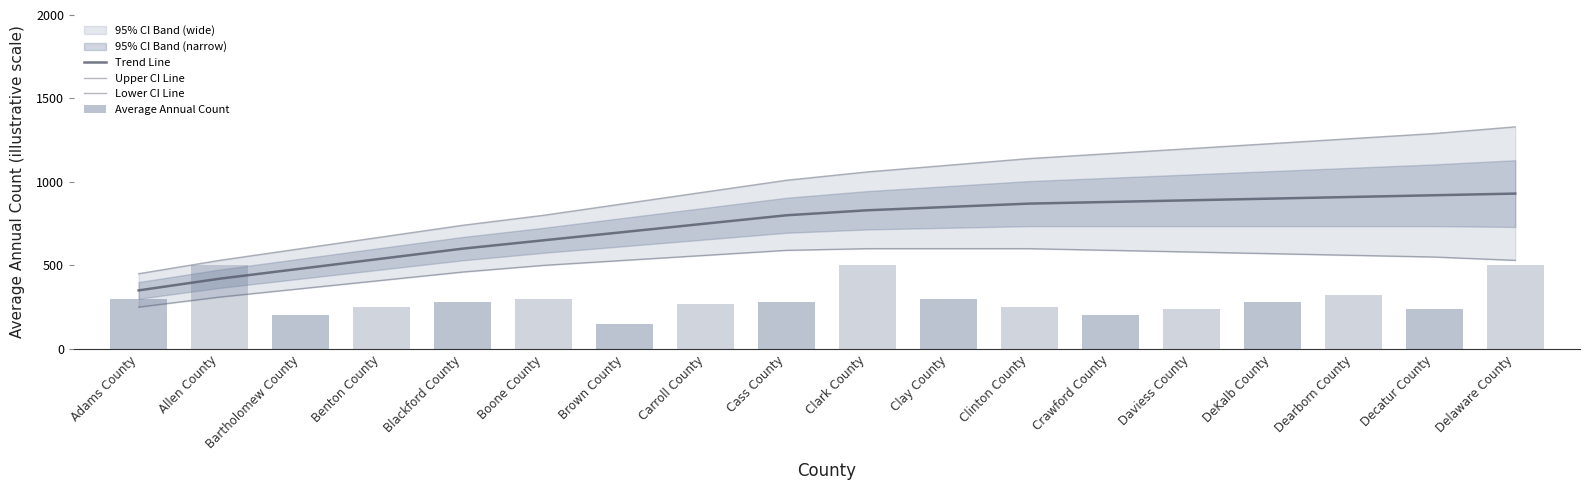

At how many categories does at least one series exceed 895?

11